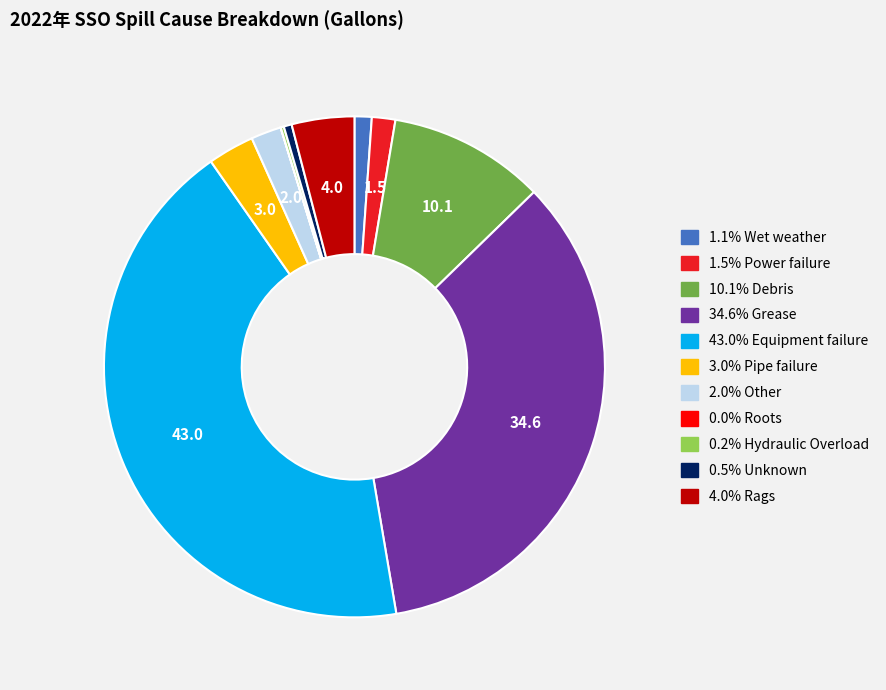

To the nearest percent, what is the difference between the largest and smallest slice percentages?

43%